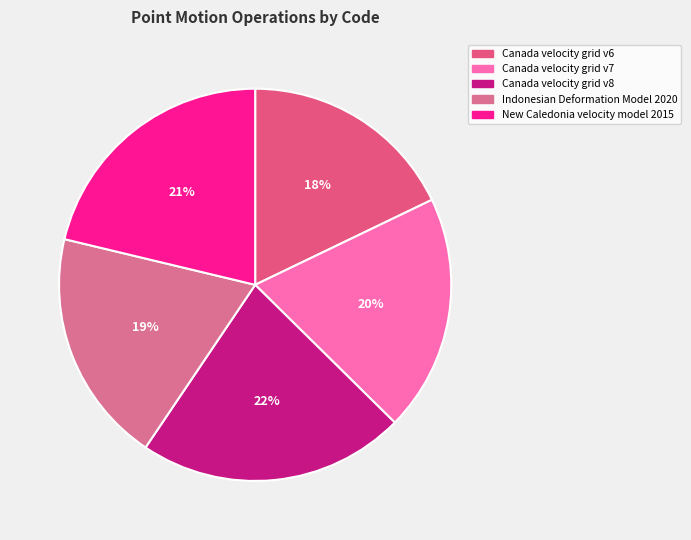

What percentage do Canada velocity grid v6 and Canada velocity grid v7 together represent?

37.4%